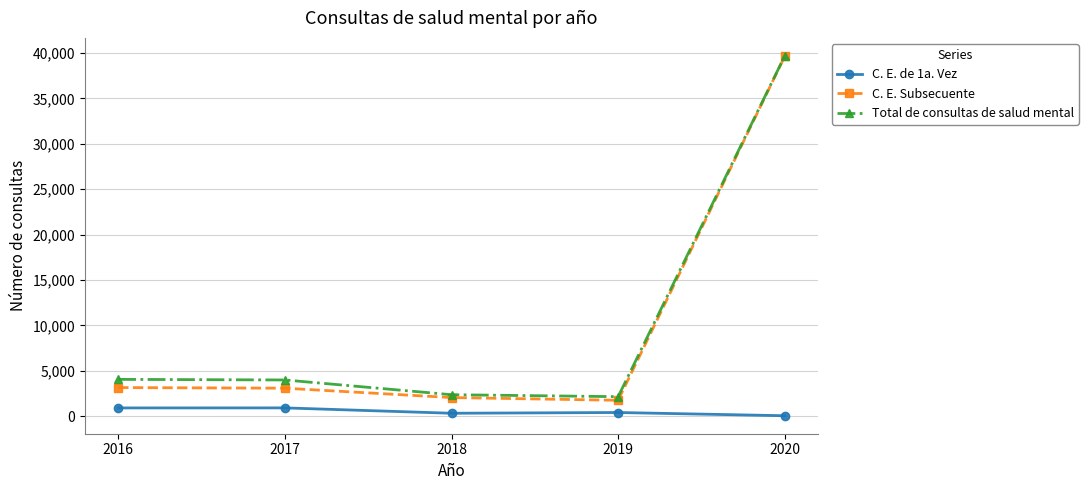

What is the greatest value displayed?

39681